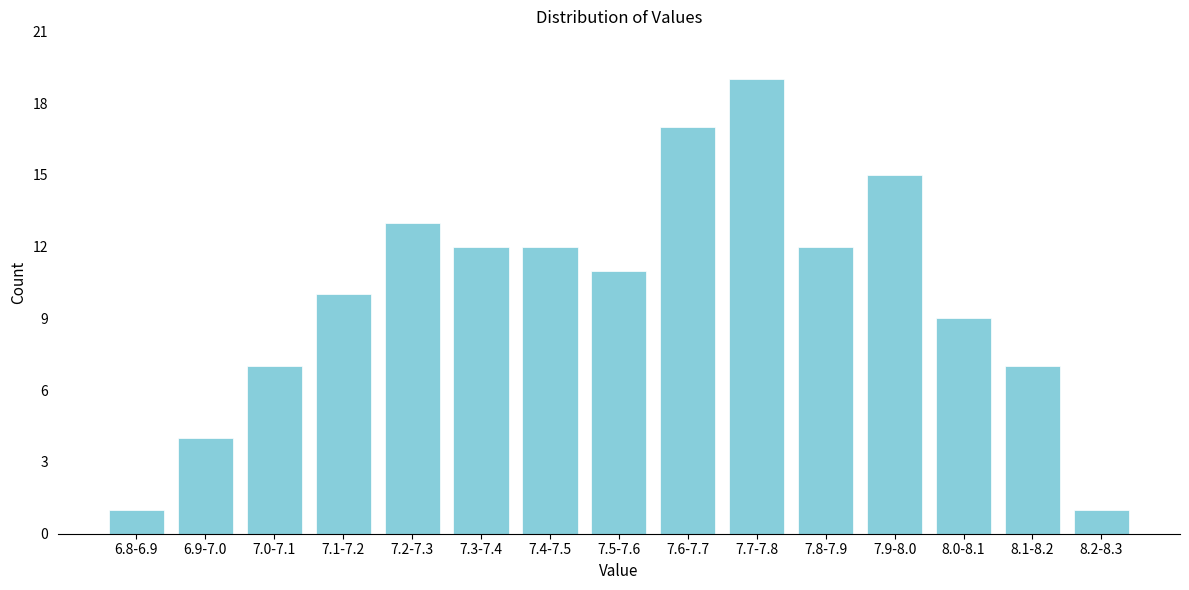

Reading left to right, extract all data points from this chart.

6.8-6.9=1	6.9-7.0=4	7.0-7.1=7	7.1-7.2=10	7.2-7.3=13	7.3-7.4=12	7.4-7.5=12	7.5-7.6=11	7.6-7.7=17	7.7-7.8=19	7.8-7.9=12	7.9-8.0=15	8.0-8.1=9	8.1-8.2=7	8.2-8.3=1